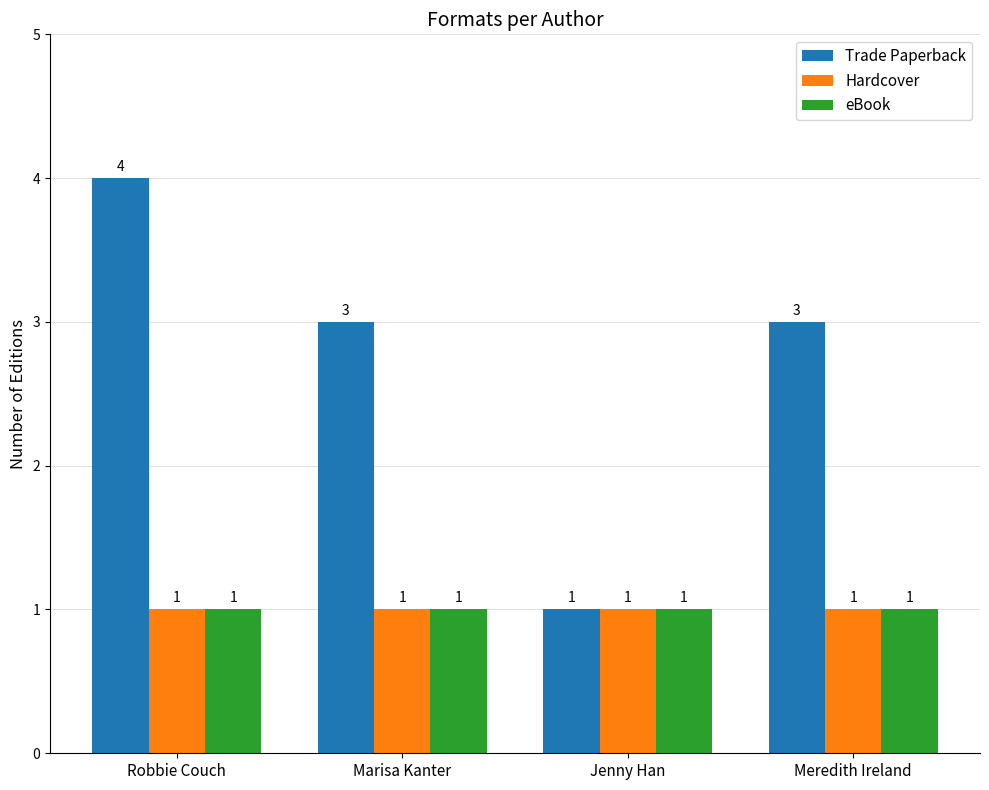

At which category is the sum across all series the highest?

Robbie Couch